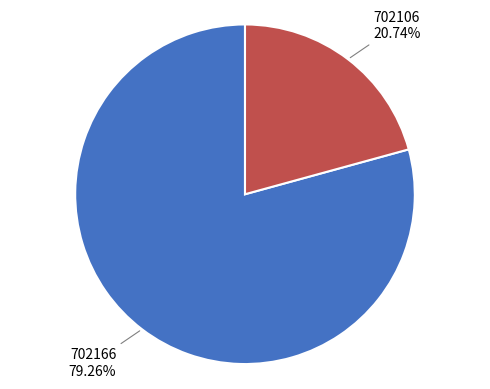

True or false: 702106 accounts for 33% of the total.

False